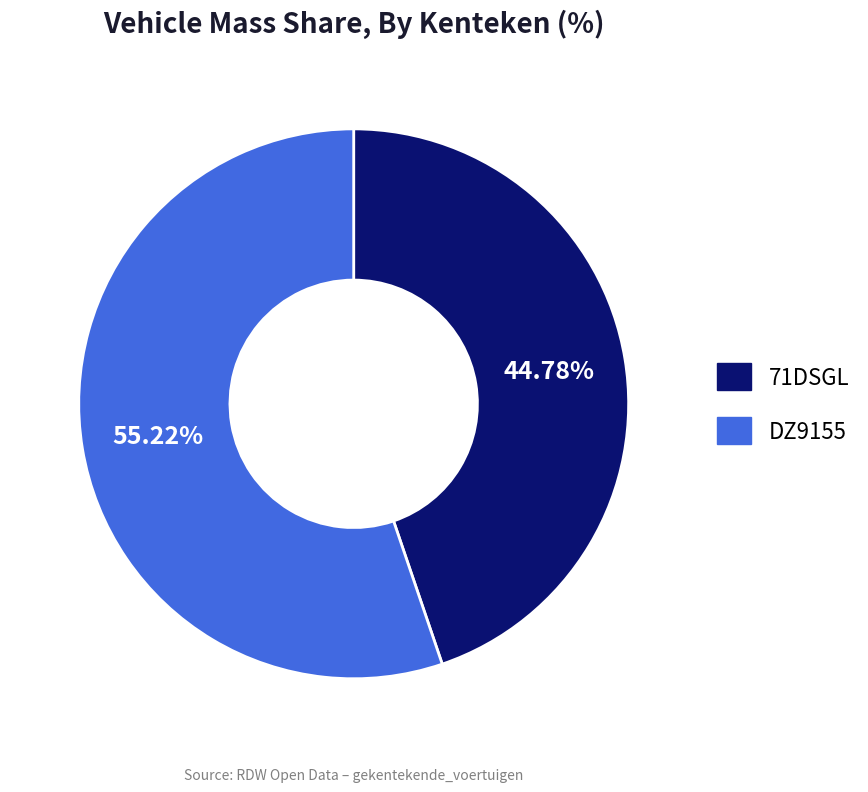

How many slices are in this pie chart?

2